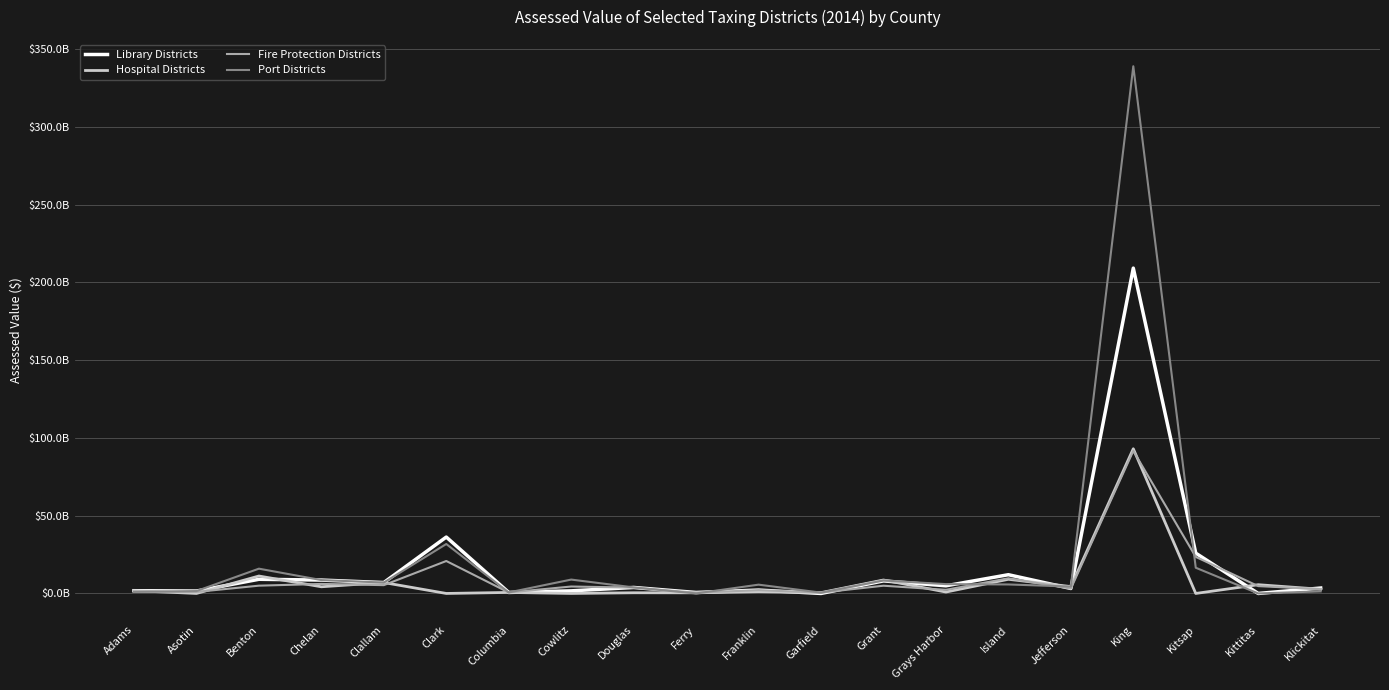

True or false: Fire Protection Districts and Hospital Districts cross at least once.

True